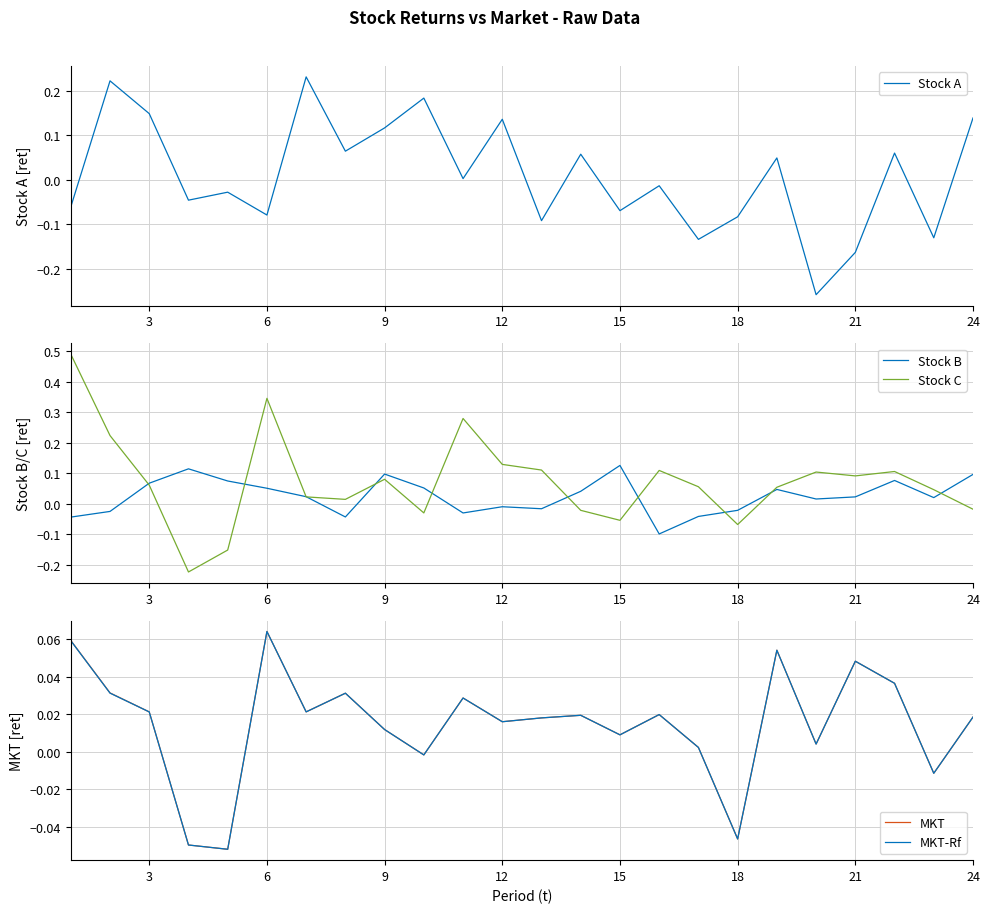

Reading left to right, list all the values displayed in this chart.

Stock A: -0.1	0.2	0.1	-0.0	-0.0	-0.1	0.2	0.1	0.1	0.2	0.0	0.1	-0.1	0.1	-0.1	-0.0	-0.1	-0.1	0.0	-0.3	-0.2	0.1	-0.1	0.1
Stock B: -0.0	-0.0	0.1	0.1	0.1	0.1	0.0	-0.0	0.1	0.1	-0.0	-0.0	-0.0	0.0	0.1	-0.1	-0.0	-0.0	0.0	0.0	0.0	0.1	0.0	0.1
Stock C: 0.5	0.2	0.1	-0.2	-0.2	0.3	0.0	0.0	0.1	-0.0	0.3	0.1	0.1	-0.0	-0.1	0.1	0.1	-0.1	0.1	0.1	0.1	0.1	0.0	-0.0
MKT: 0.1	0.0	0.0	-0.0	-0.1	0.1	0.0	0.0	0.0	-0.0	0.0	0.0	0.0	0.0	0.0	0.0	0.0	-0.0	0.1	0.0	0.0	0.0	-0.0	0.0
MKT-Rf: 0.1	0.0	0.0	-0.0	-0.1	0.1	0.0	0.0	0.0	-0.0	0.0	0.0	0.0	0.0	0.0	0.0	0.0	-0.0	0.1	0.0	0.0	0.0	-0.0	0.0